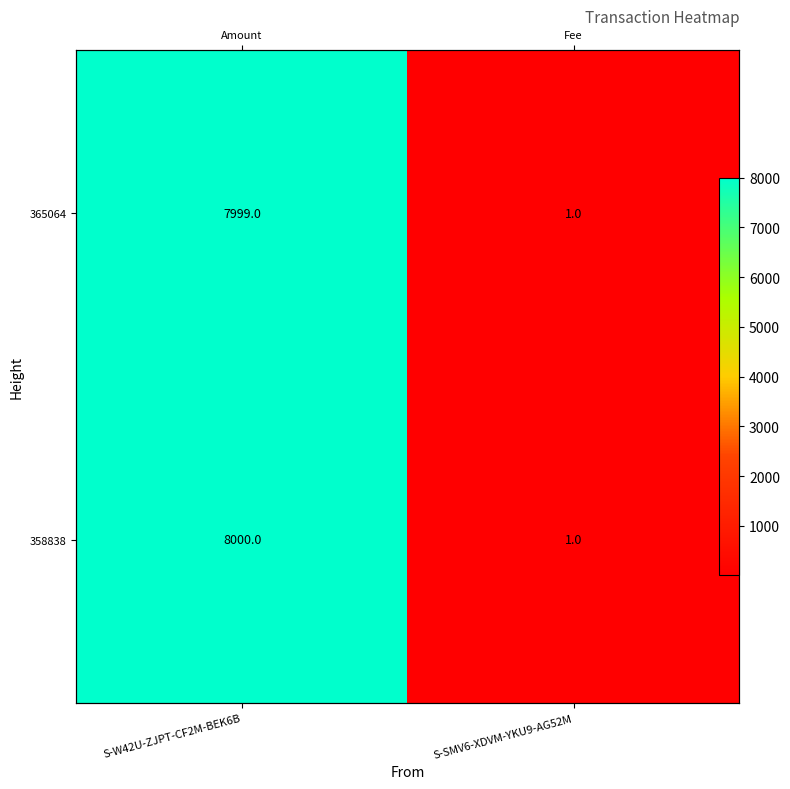

What is the minimum value for 365064?

1